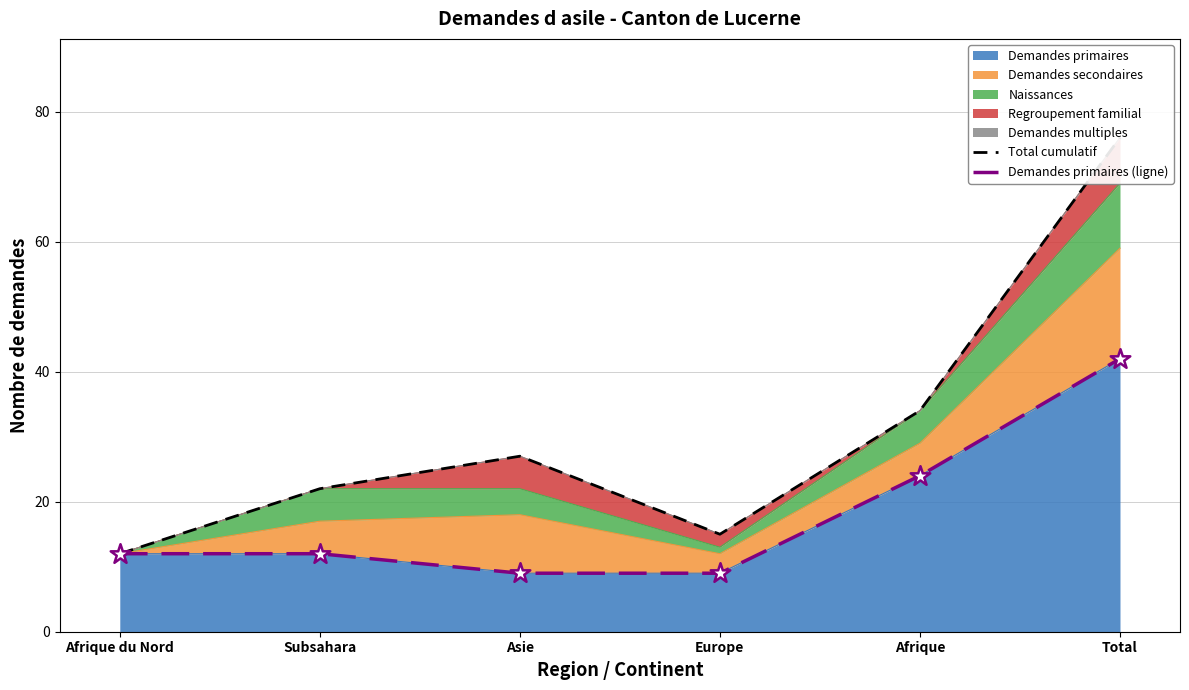

The value of Demandes primaires at Total is 42. True or false?

True